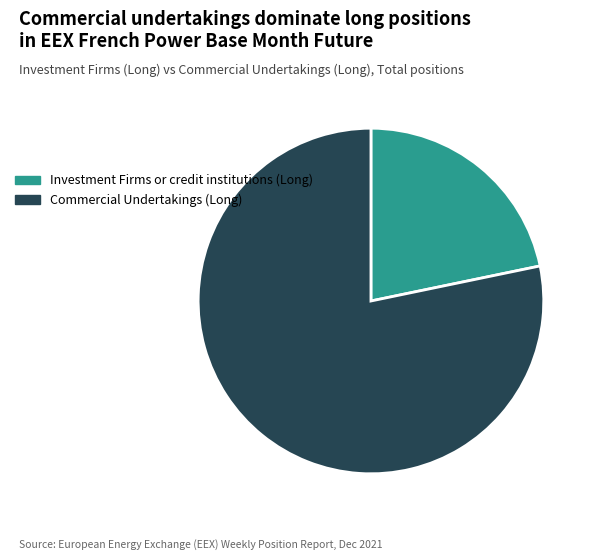

Which slice is the largest?

Commercial Undertakings (Long)